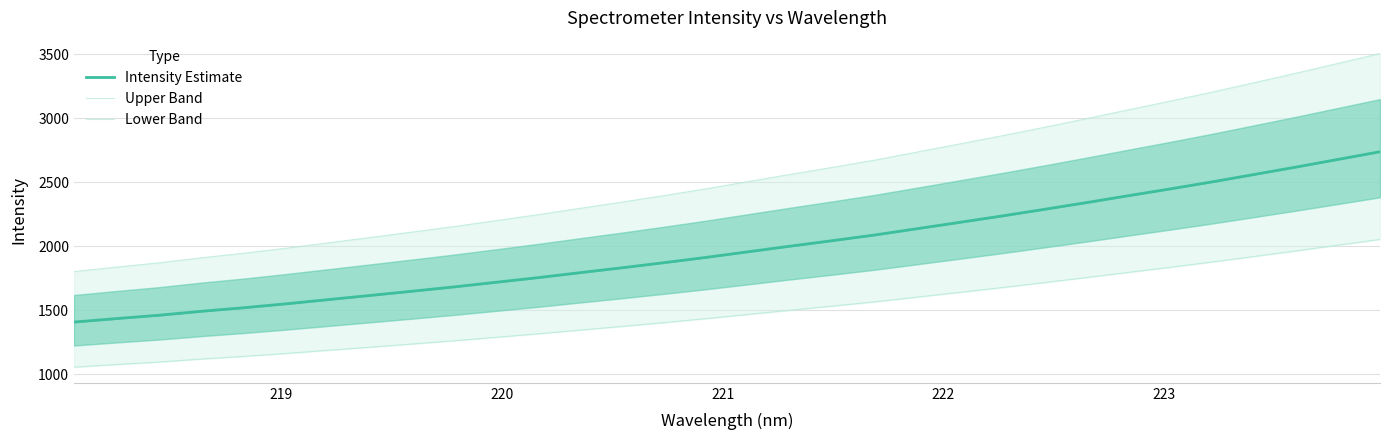

True or false: Upper Band and Intensity Estimate cross at least once.

False